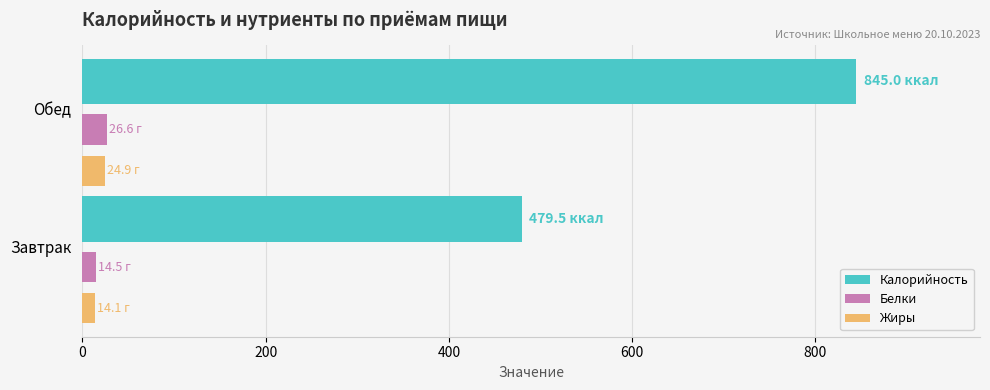

How many values in the Белки series exceed 26?

1